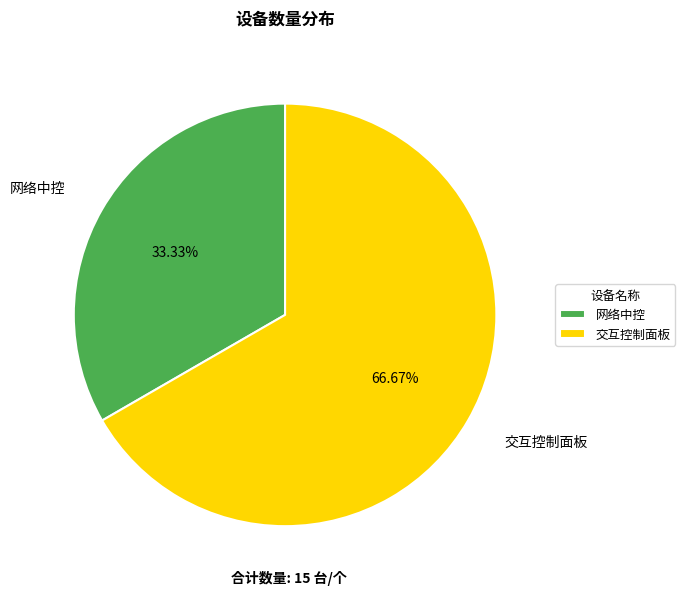

To the nearest percent, what portion does 交互控制面板 represent?

67%